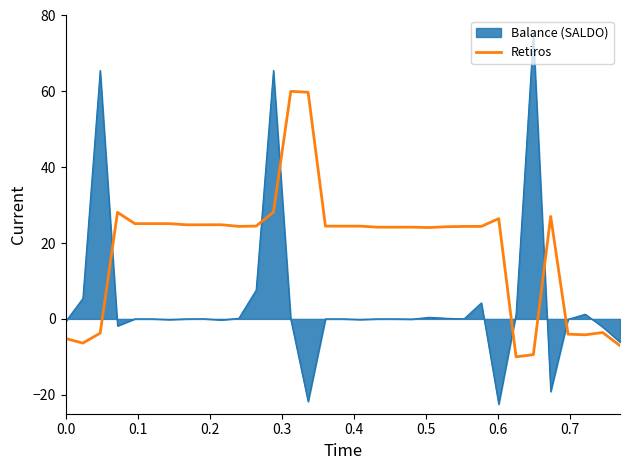

What is the greatest value displayed?

75.0